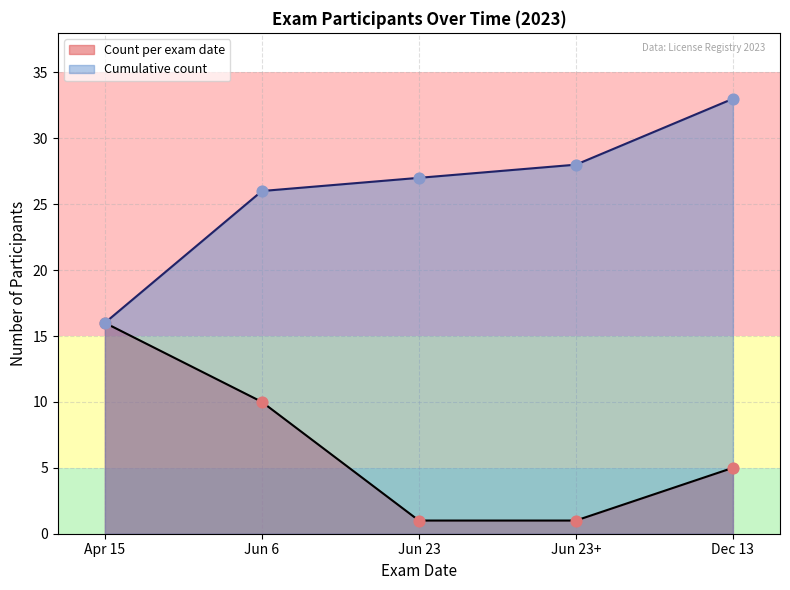

At which category is the sum across all series the highest?

Dec 13